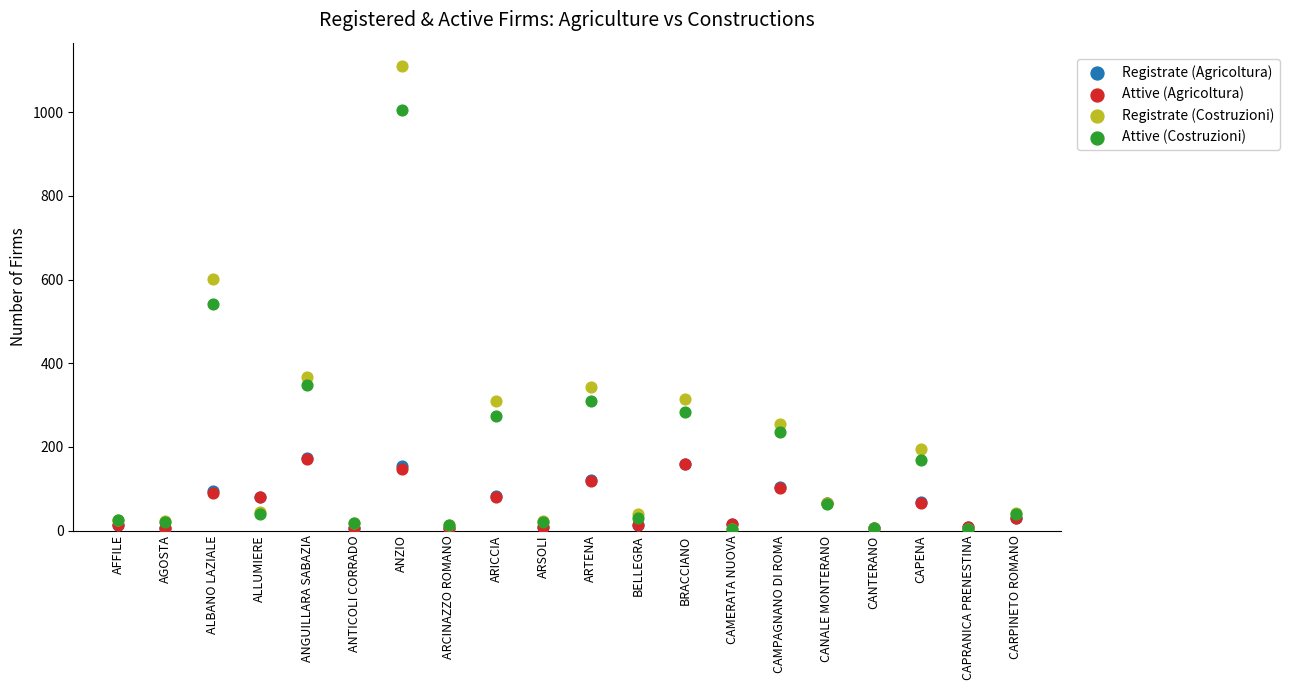

What are all the series names shown in the legend?

Registrate (Agricoltura), Attive (Agricoltura), Registrate (Costruzioni), Attive (Costruzioni)